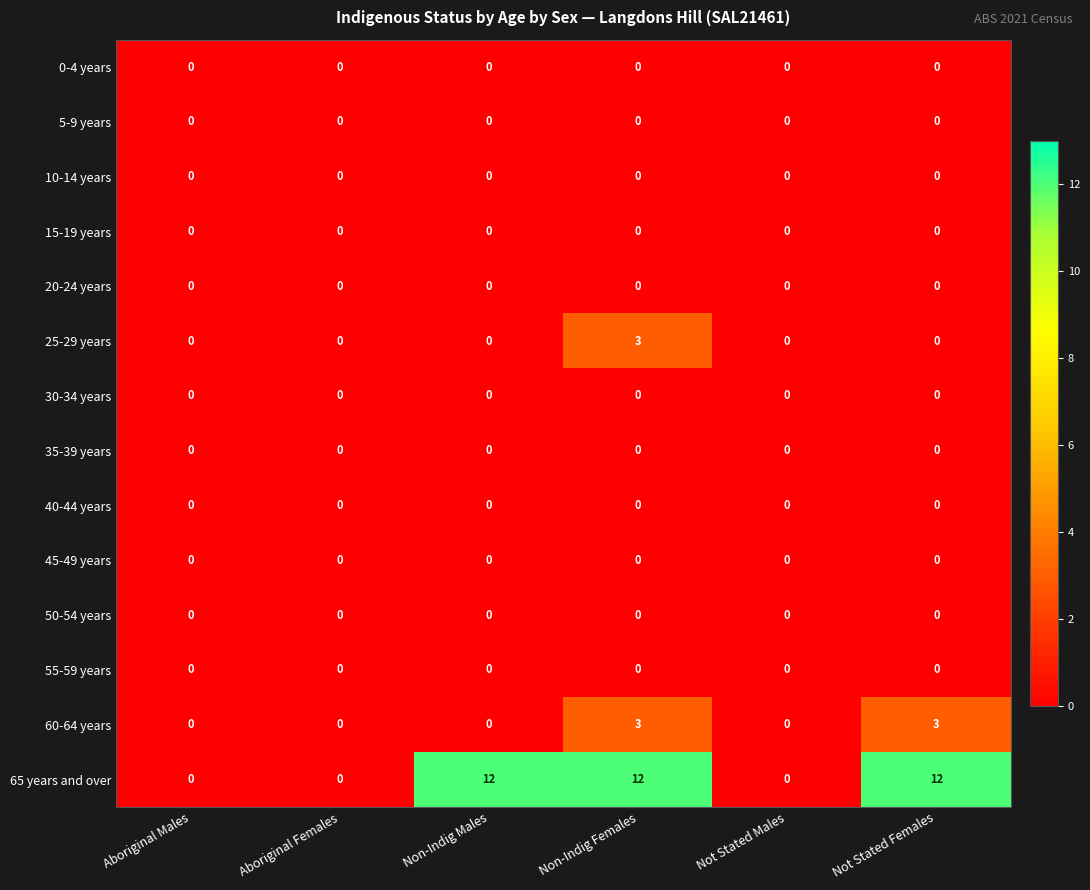

Which series has the largest range (max minus min)?

65 years and over